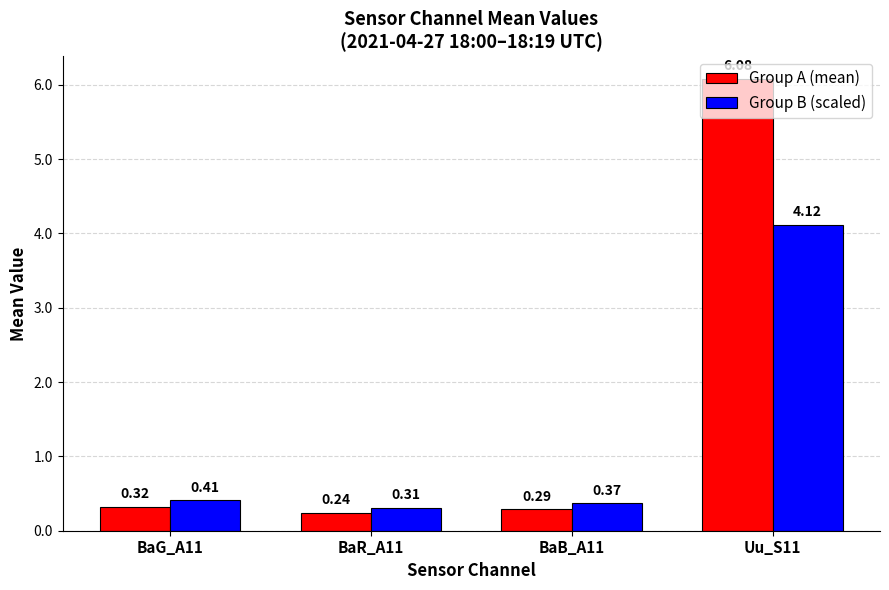

Which series changed the most between BaG_A11 and Uu_S11?

Group A (mean)